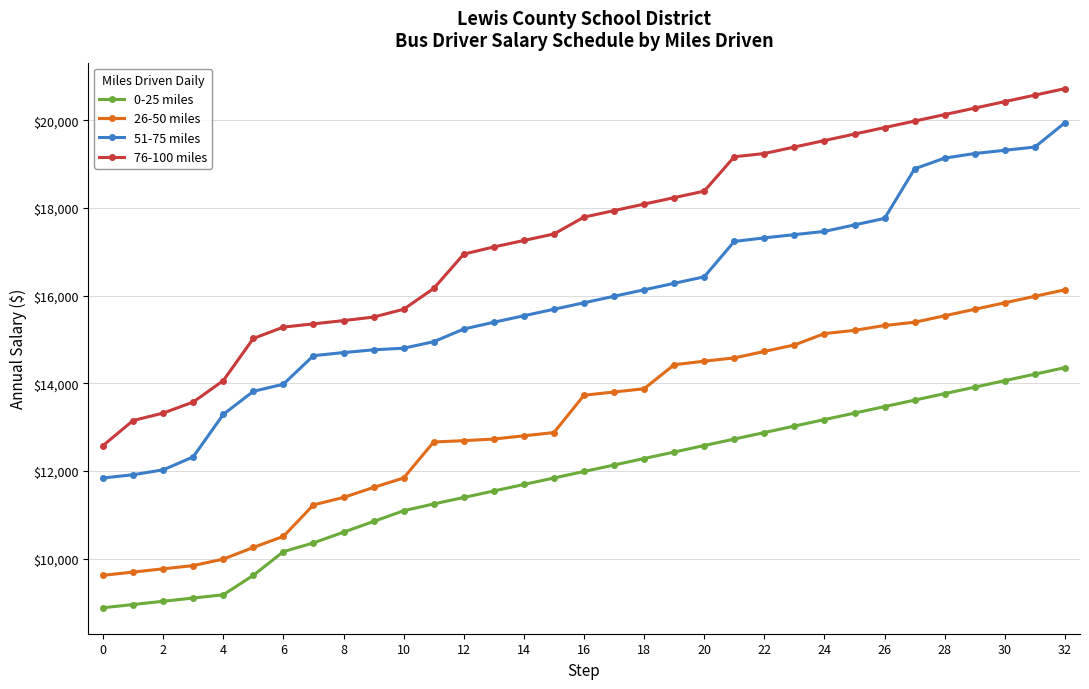

What is the value of the 76-100 miles point at the 19th from the left?

18086